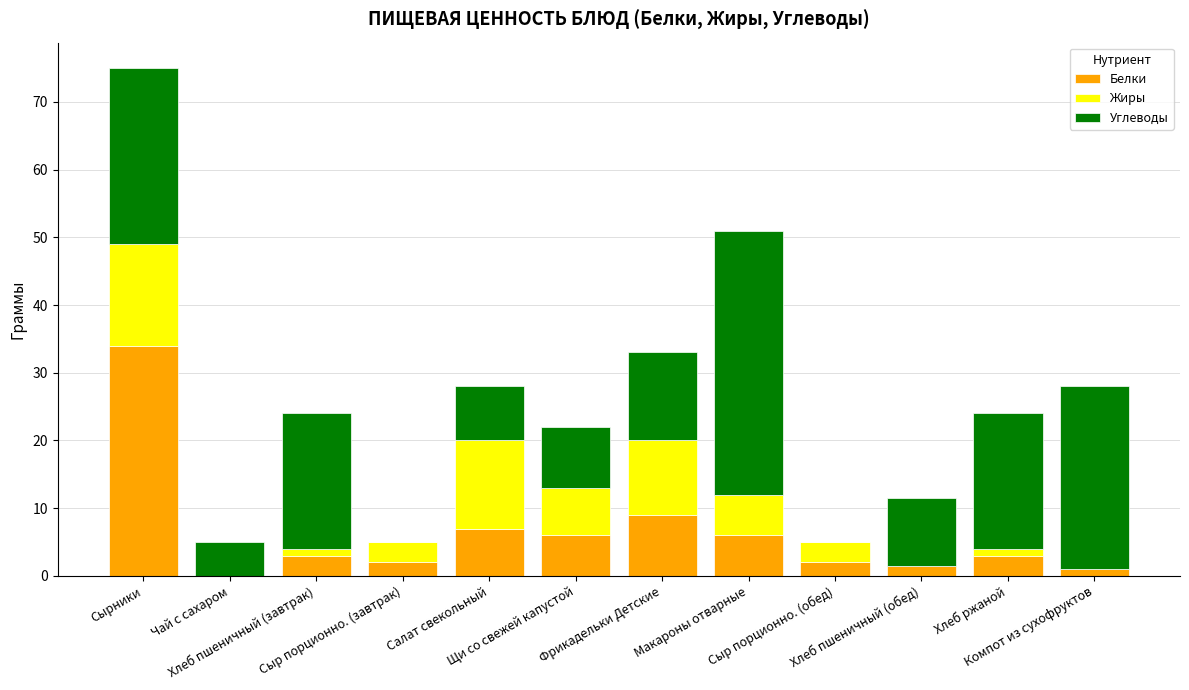

What is the sum of all Белки values?

74.5